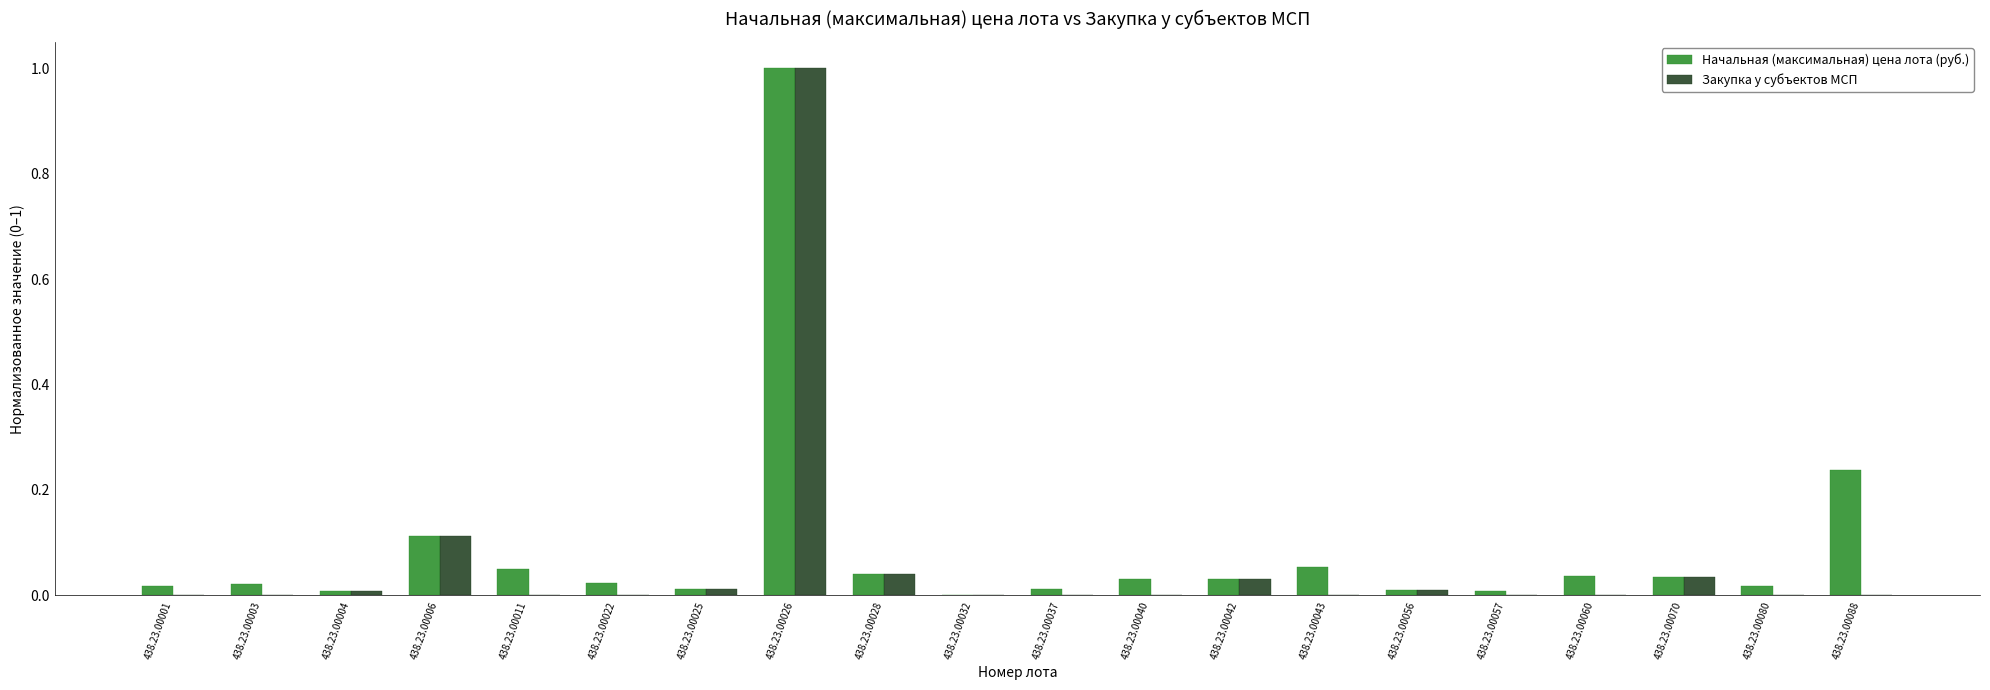

Are the bars grouped side by side (vs. stacked)?

Yes